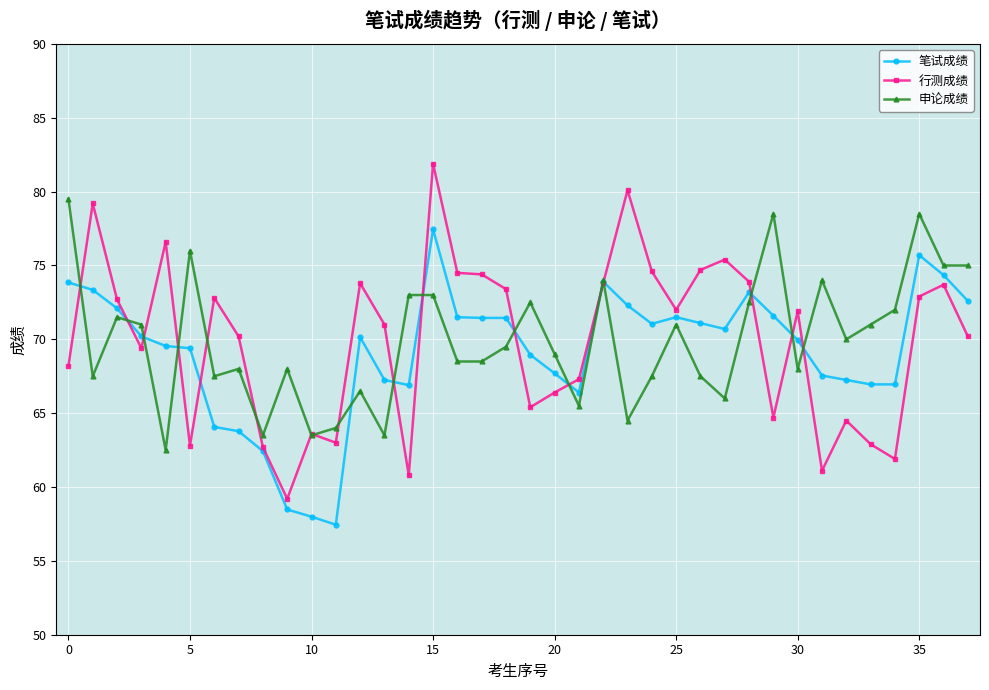

Rank the series by their maximum value, from lowest to highest.

笔试成绩, 申论成绩, 行测成绩